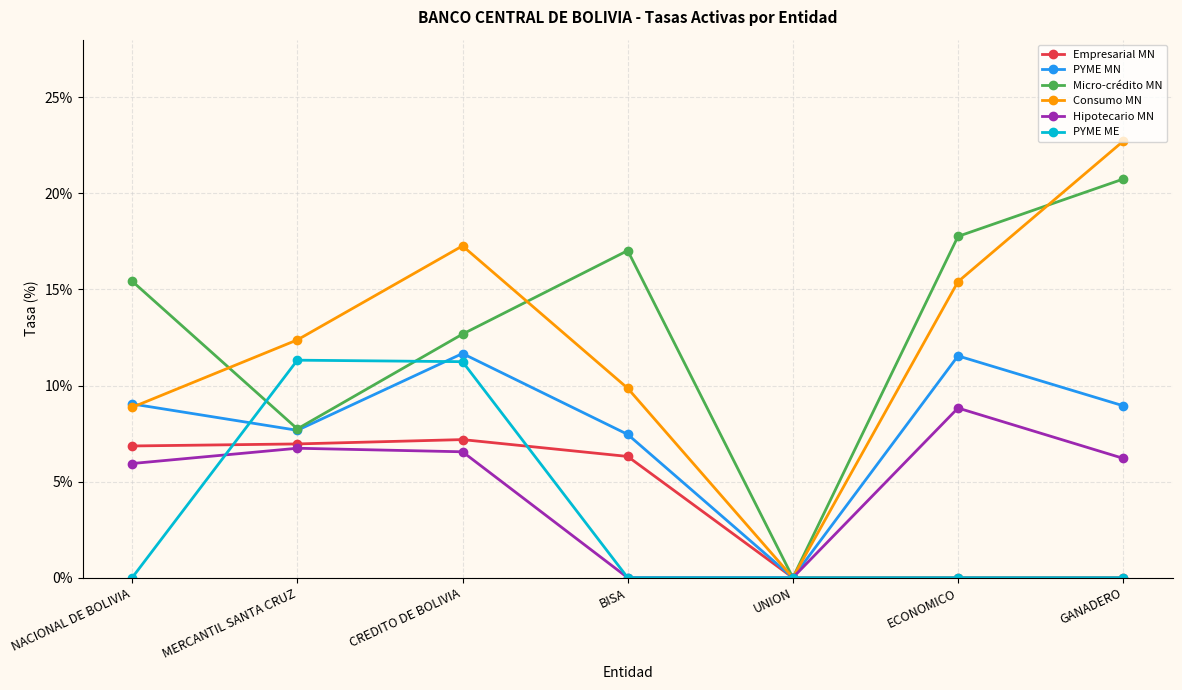

Where is the first local maximum for PYME MN?

CREDITO DE BOLIVIA